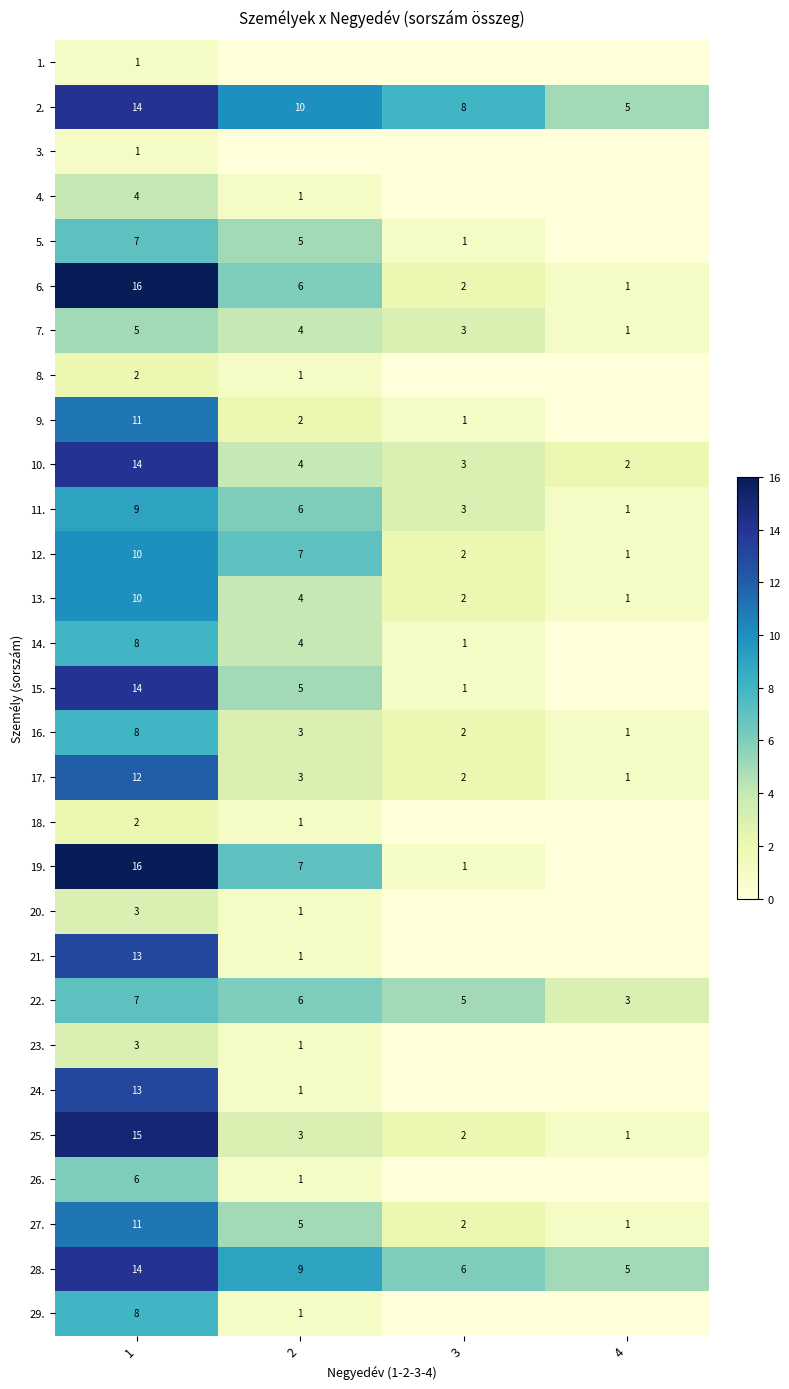

What is the difference between the 21. values at 2 and 1?

12